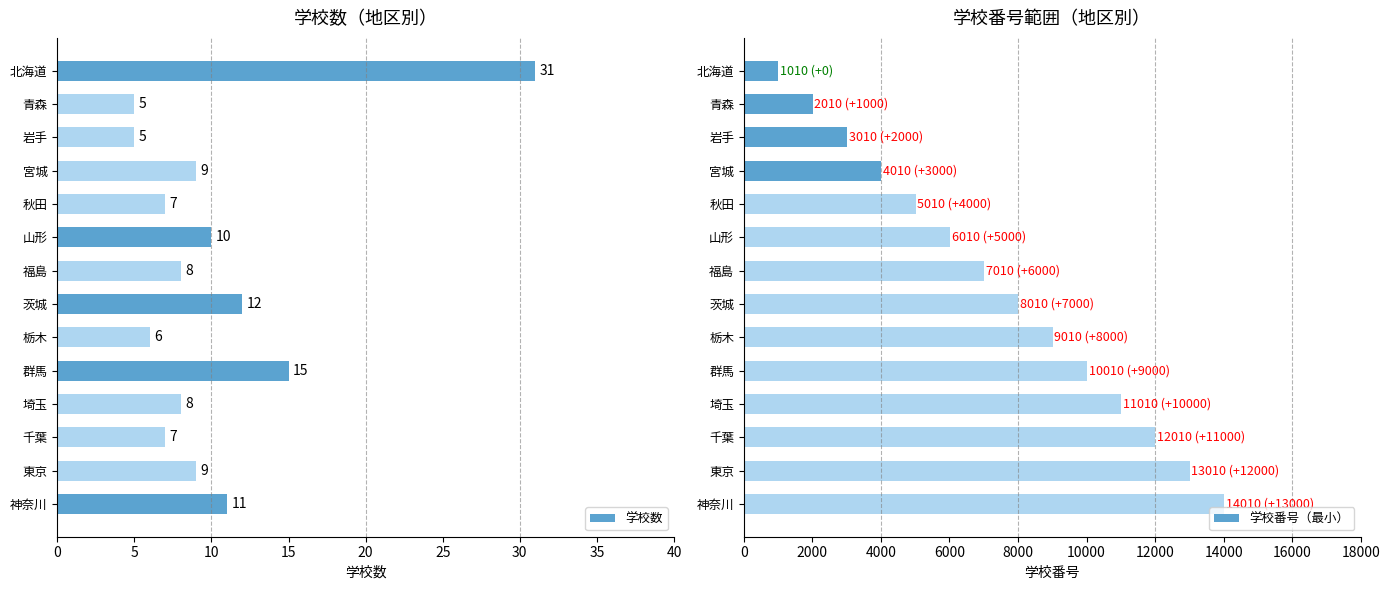

Where is 学校数 nearest to the value 18?

群馬